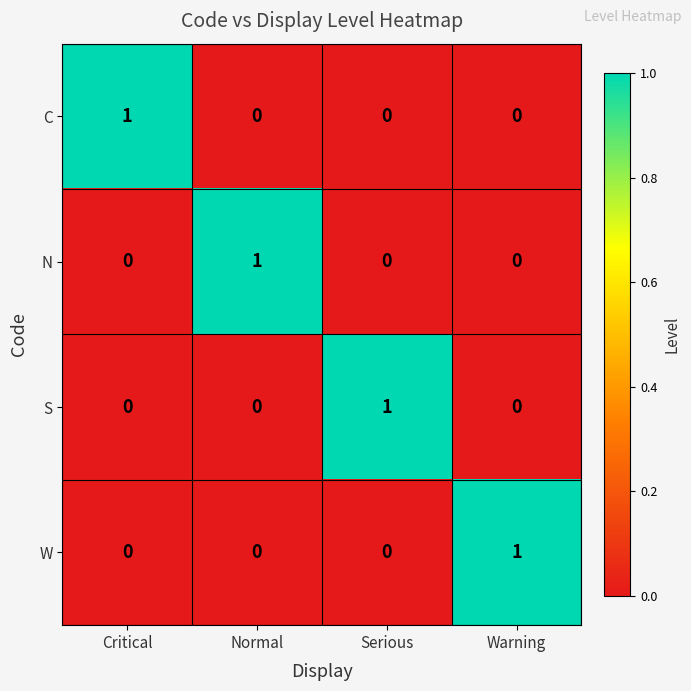

At which label does N reach its peak?

Normal